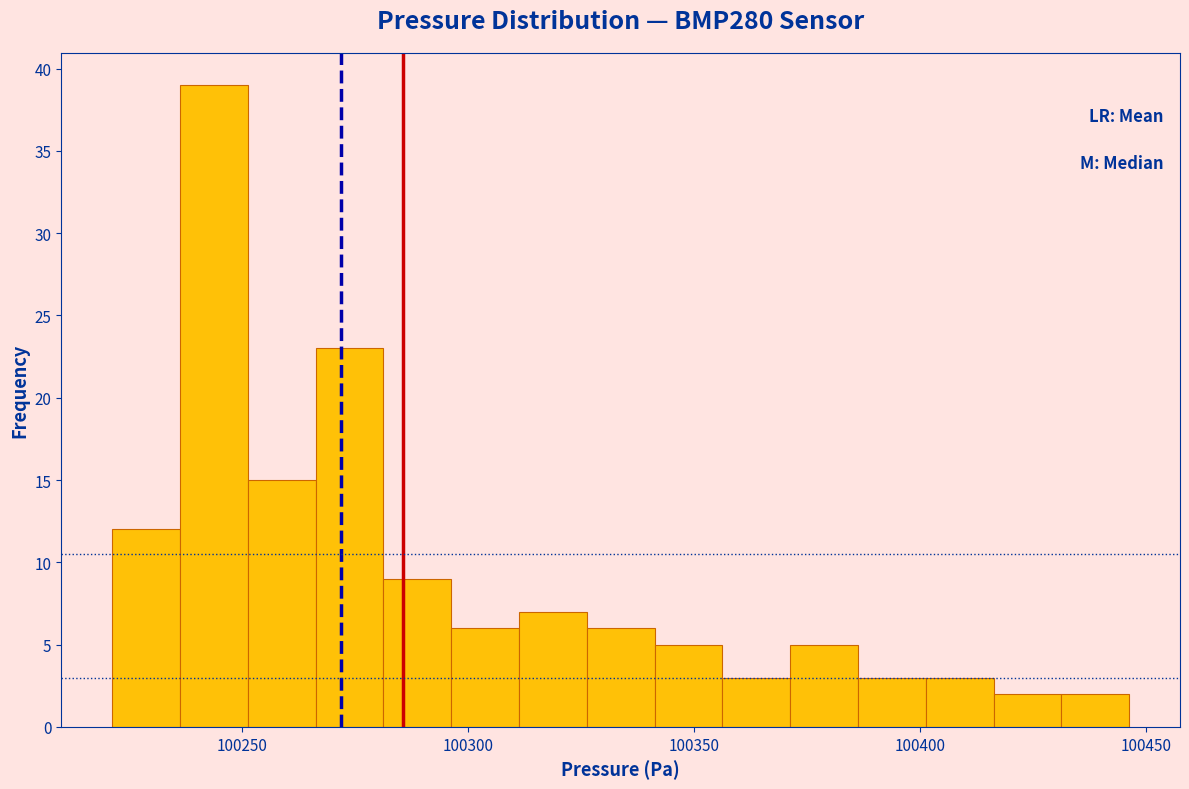

Around what value on the x-axis is the tallest bar? Give the approximate position of its centre, as read against the axis.

100245